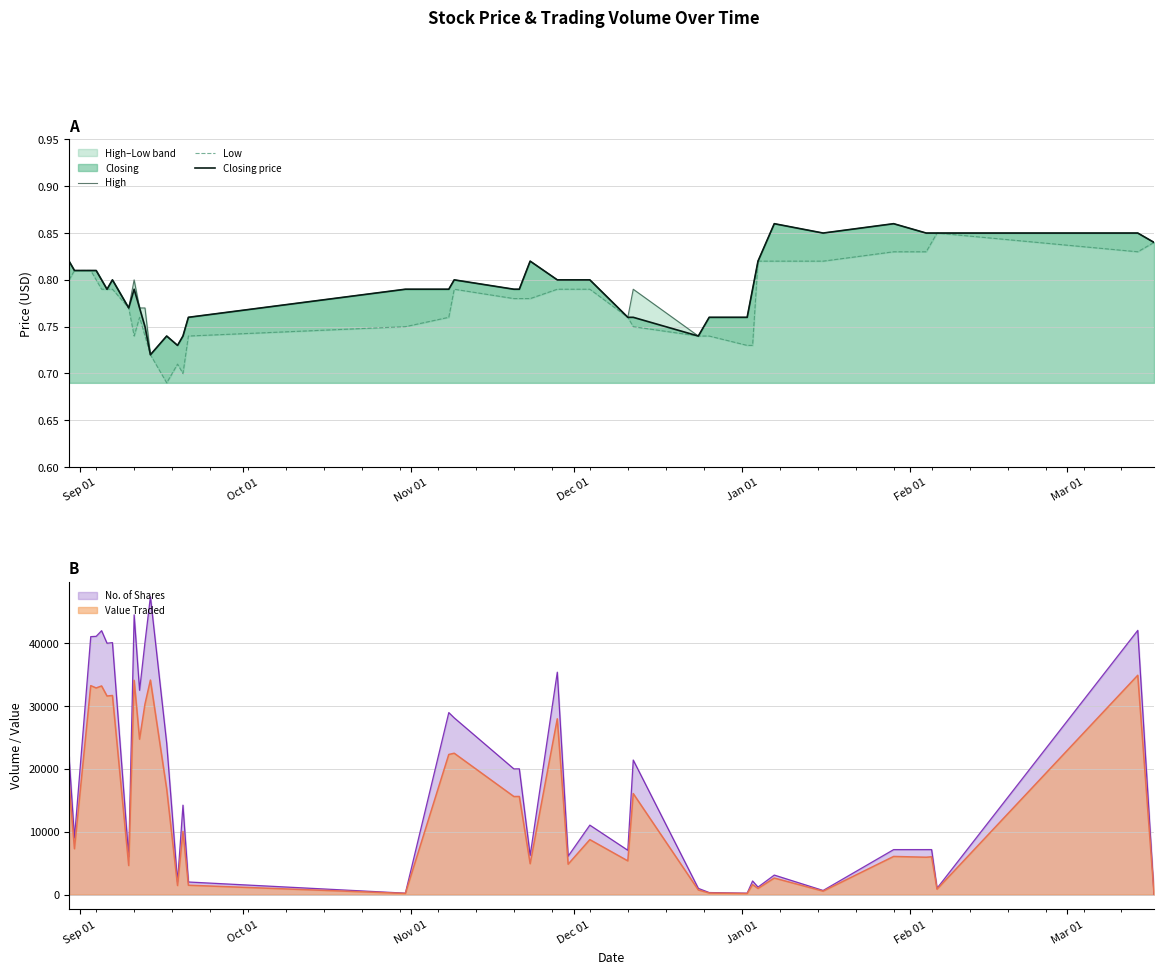

Is it true that High equals 1.0 at 13?

False